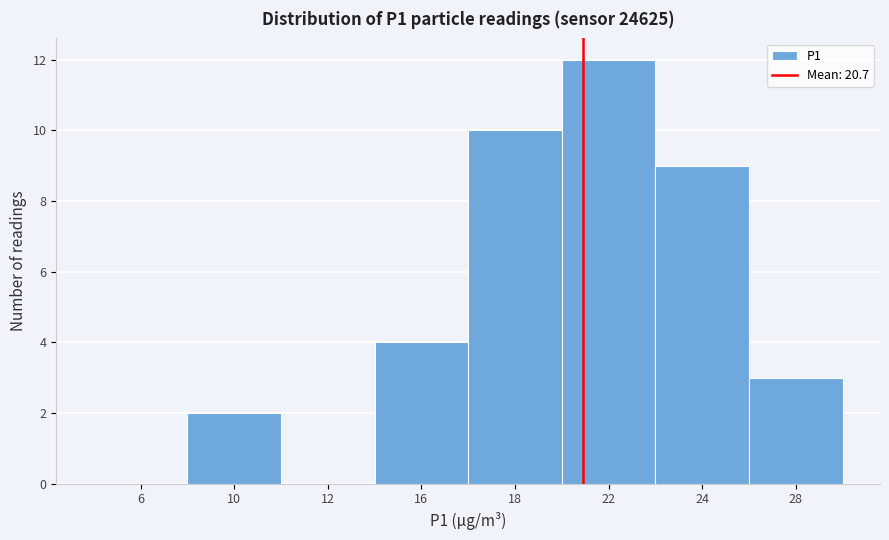

Reading left to right, list all the values displayed in this chart.

6=0	10=2	12=0	16=4	18=10	22=12	24=9	28=3